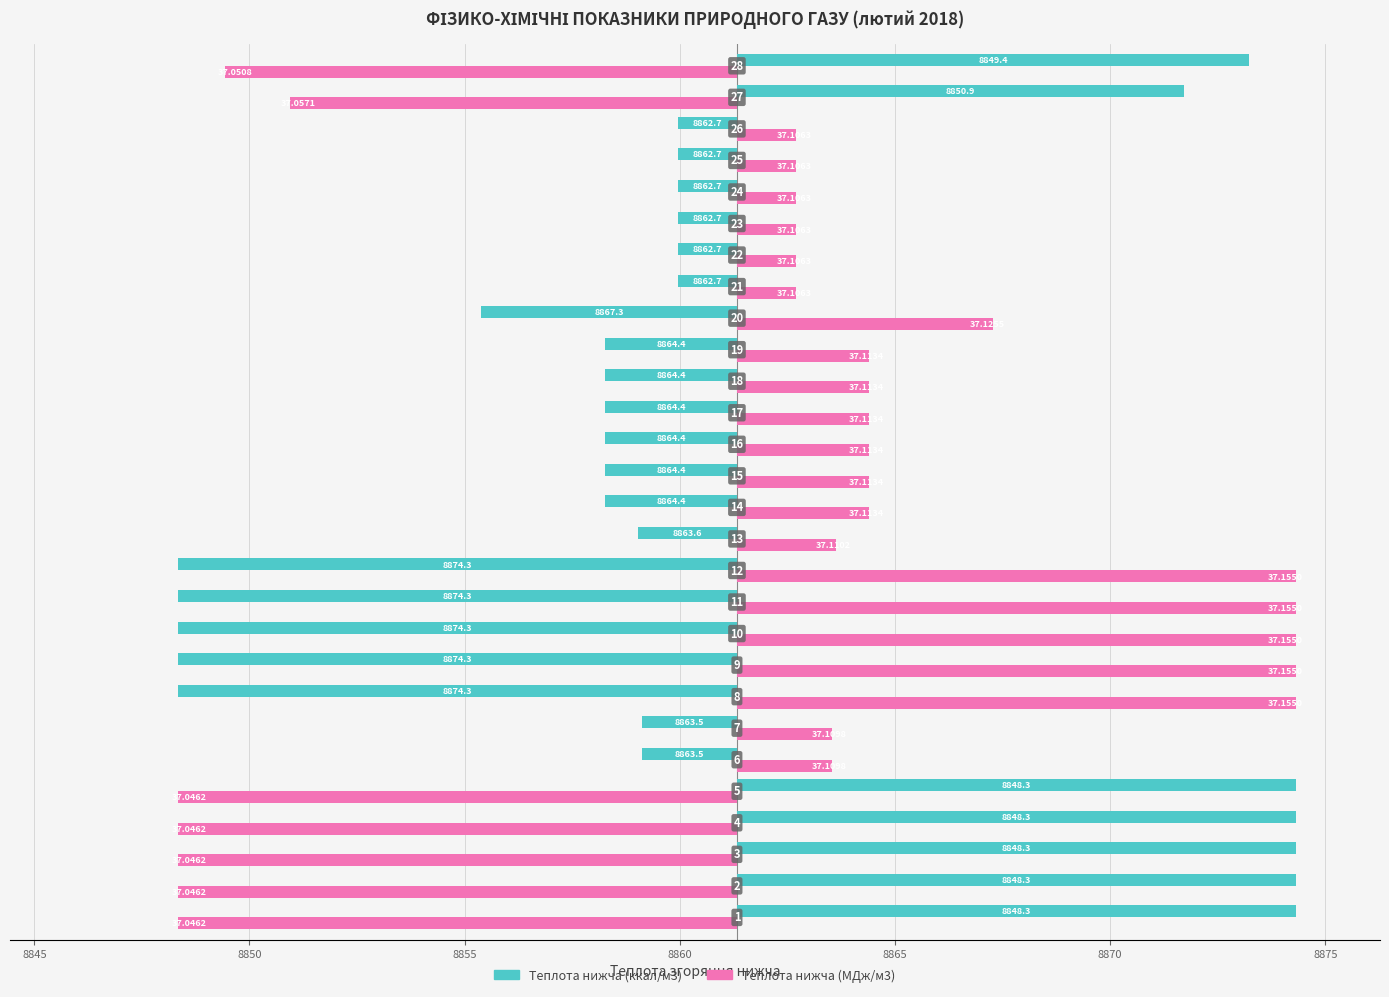

Which series has the widest spread of values?

Теплота нижча (ккал/м3)